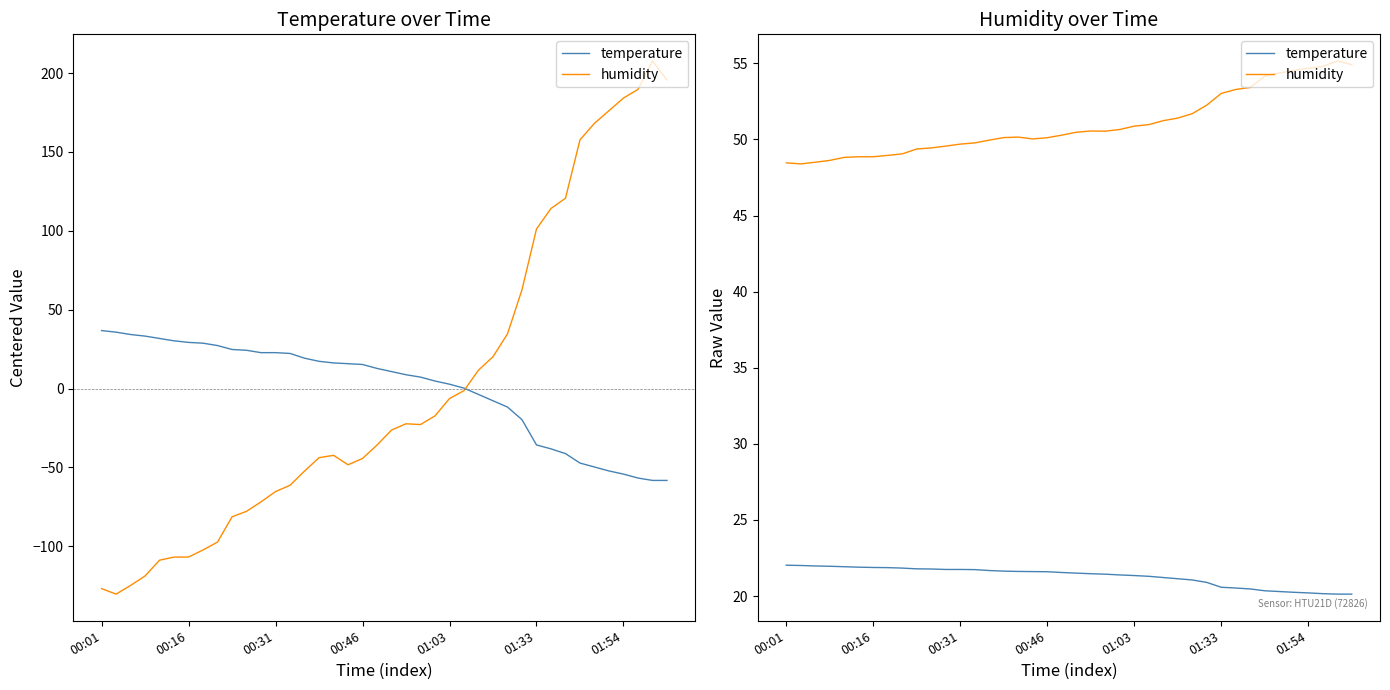

Where does the temperature series first go above 21?

00:01